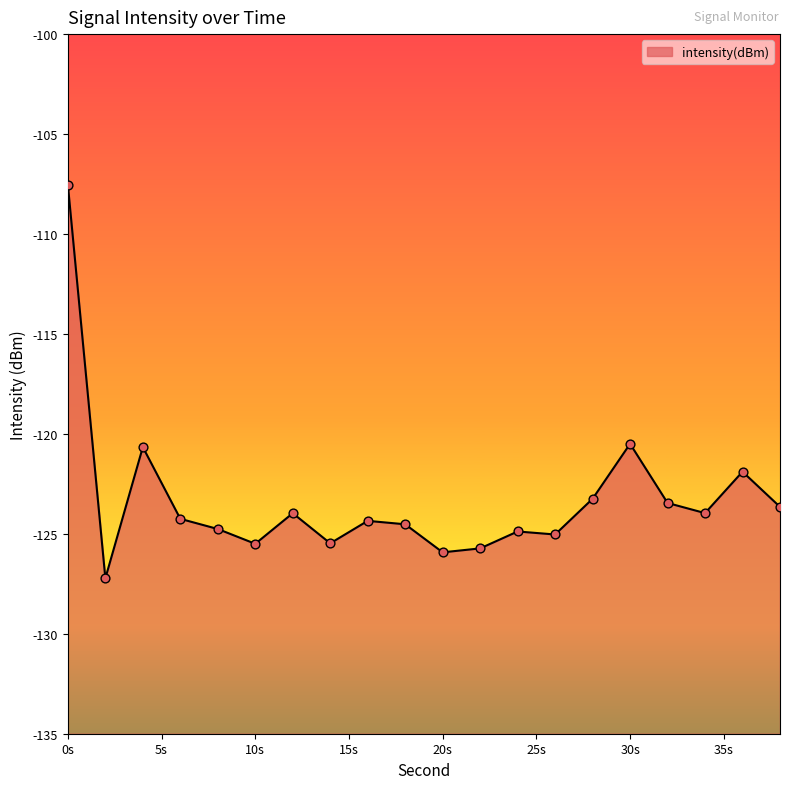

What is the change in value from 8 to 30?

+4.3